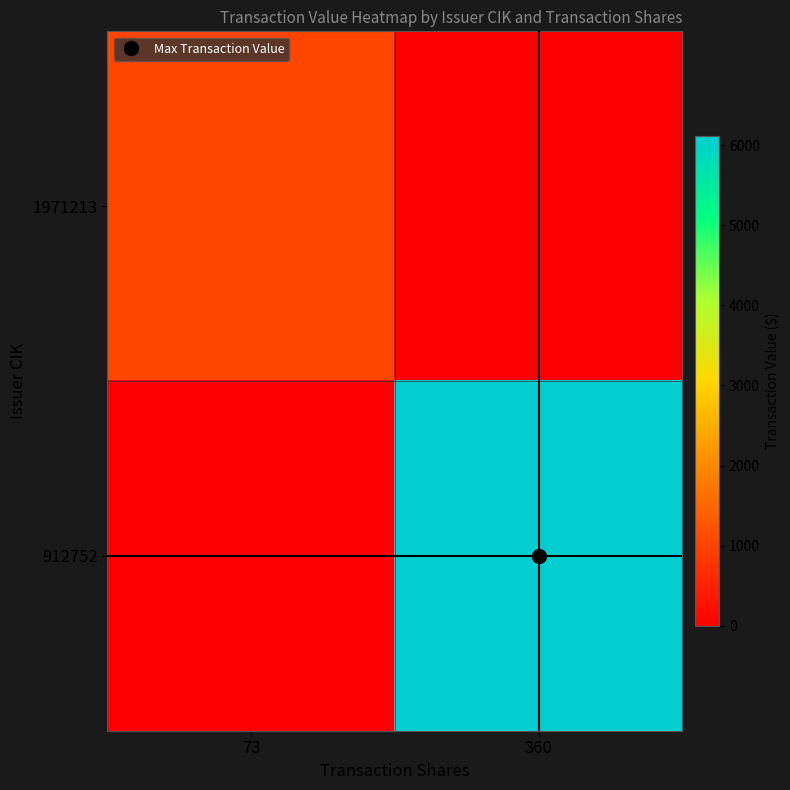

At how many categories does at least one series exceed 3476?

1